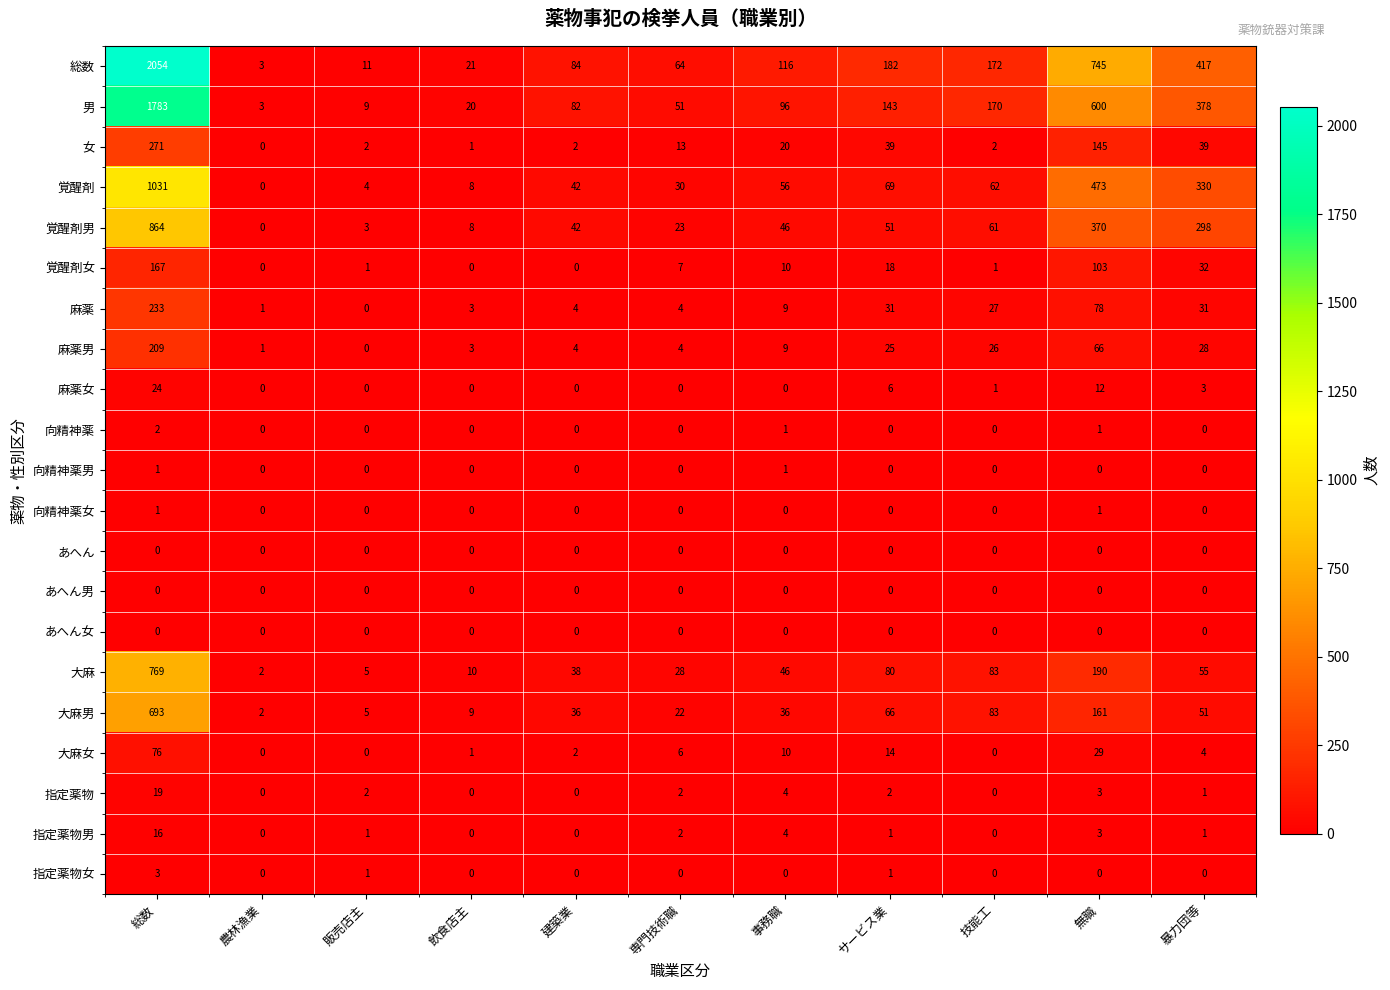

Where is 大麻 nearest to the value 385?

無職